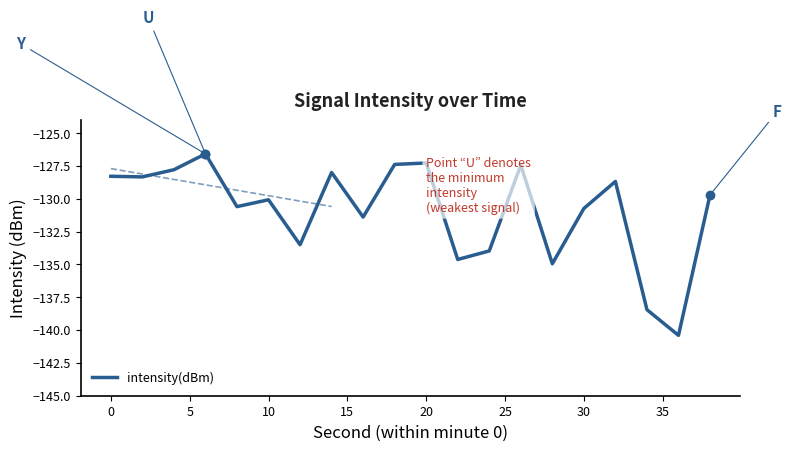

What is the minimum value for intensity(dBm)?

-140.4